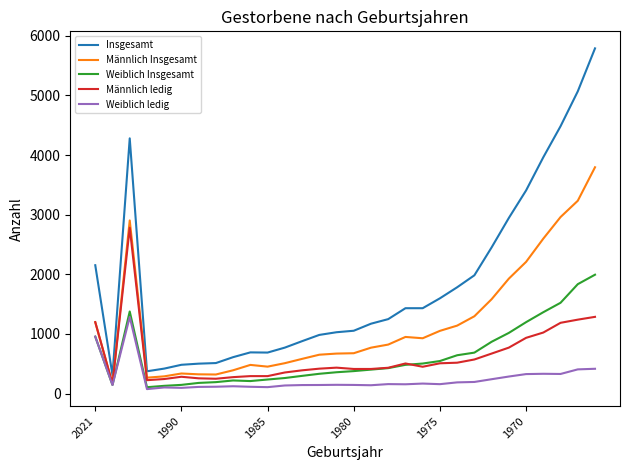

What is the sum of all Weiblich ledig values?

7445